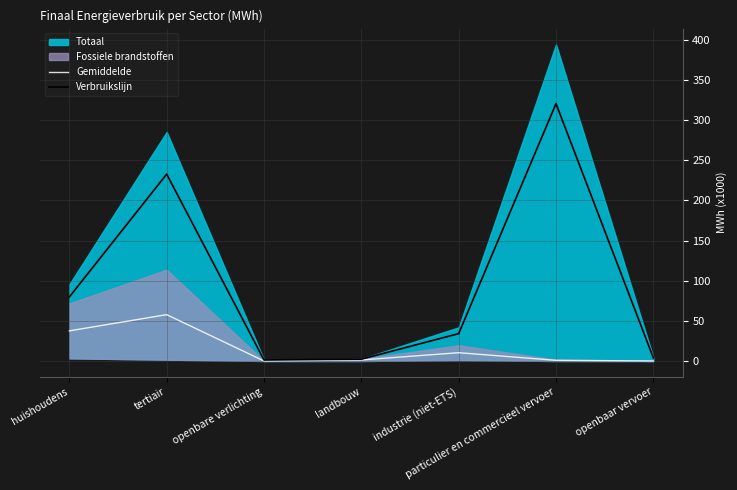

At which label does Verbruikslijn reach its peak?

particulier en commercieel vervoer